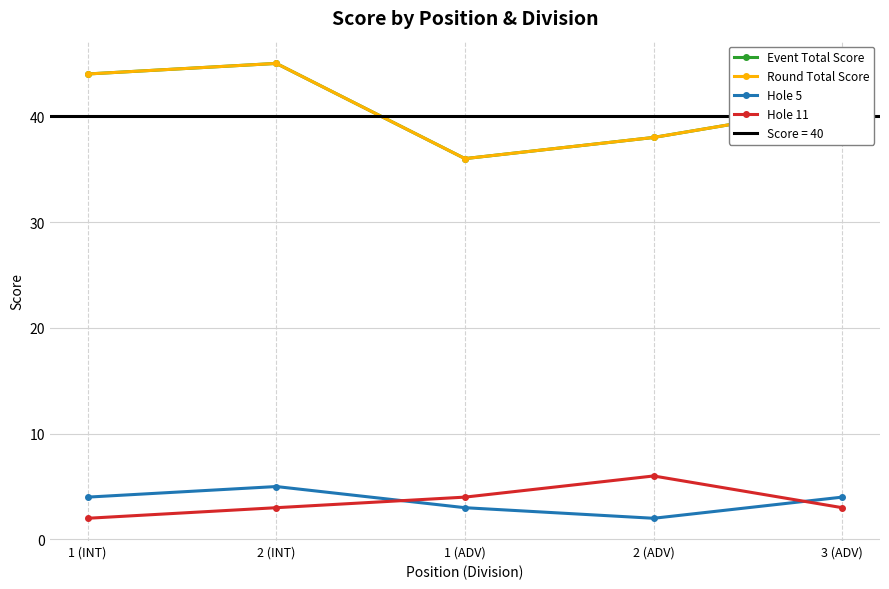

True or false: Event Total Score and Hole 5 cross at least once.

False